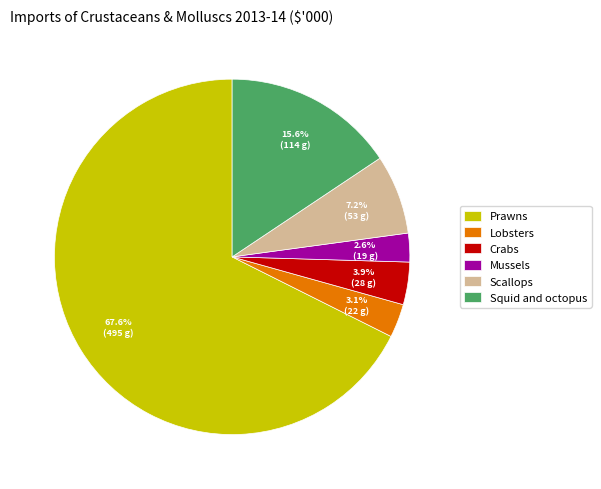

Which category has the biggest portion of the pie?

Prawns